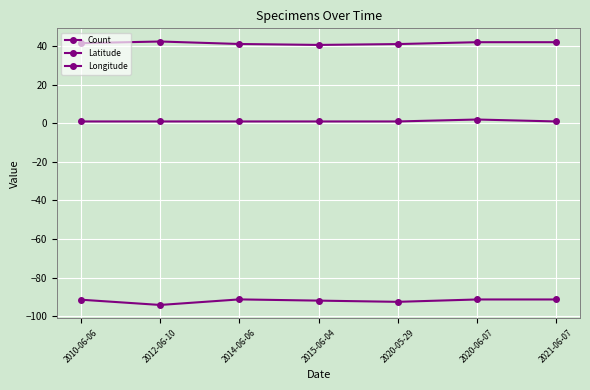

How many lines are shown in the chart?

3